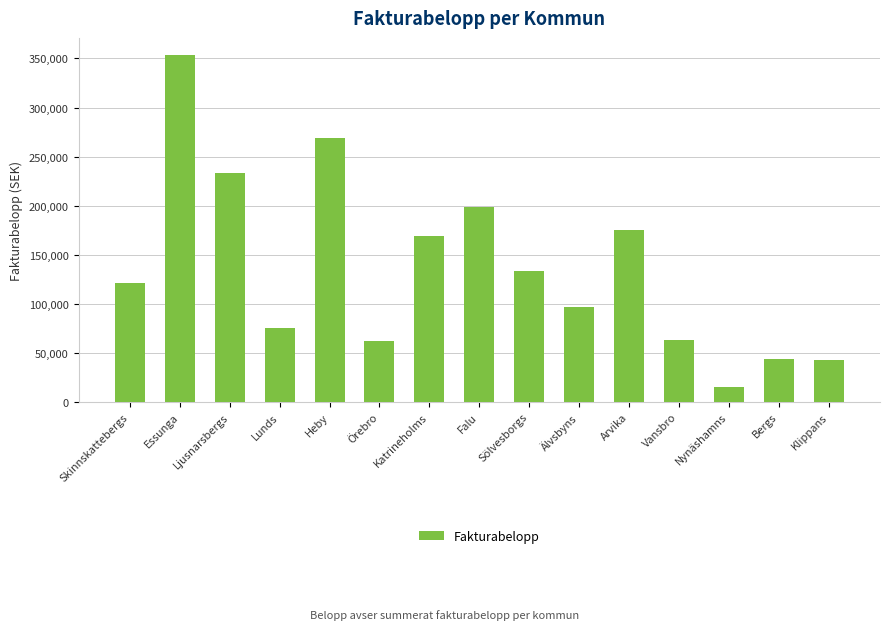

At which label is the value closest to 184261?

Arvika